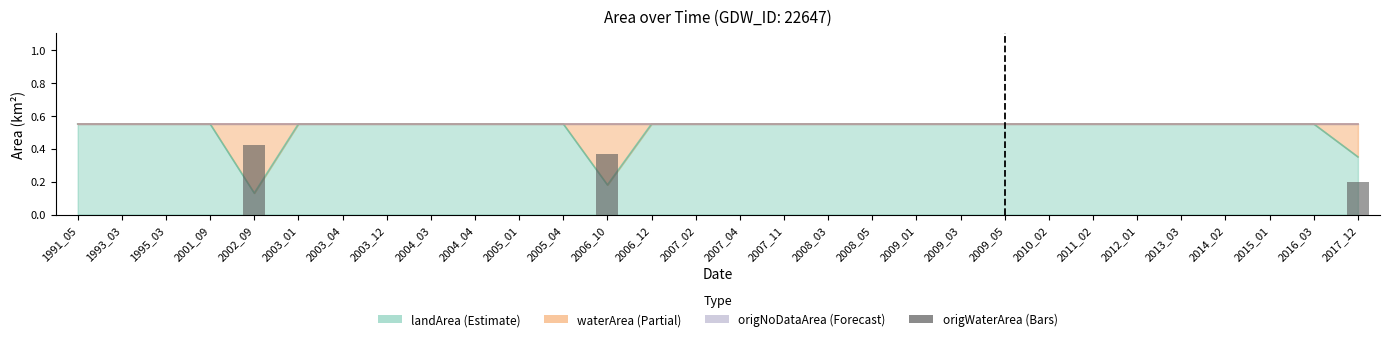

At which category does the chart reach its minimum across all series?

1991_05